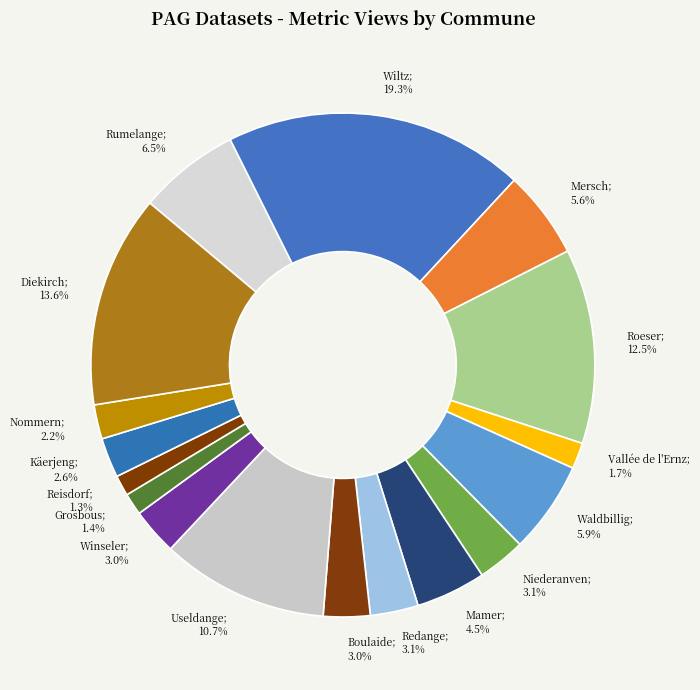

How many segments does this pie chart have?

17